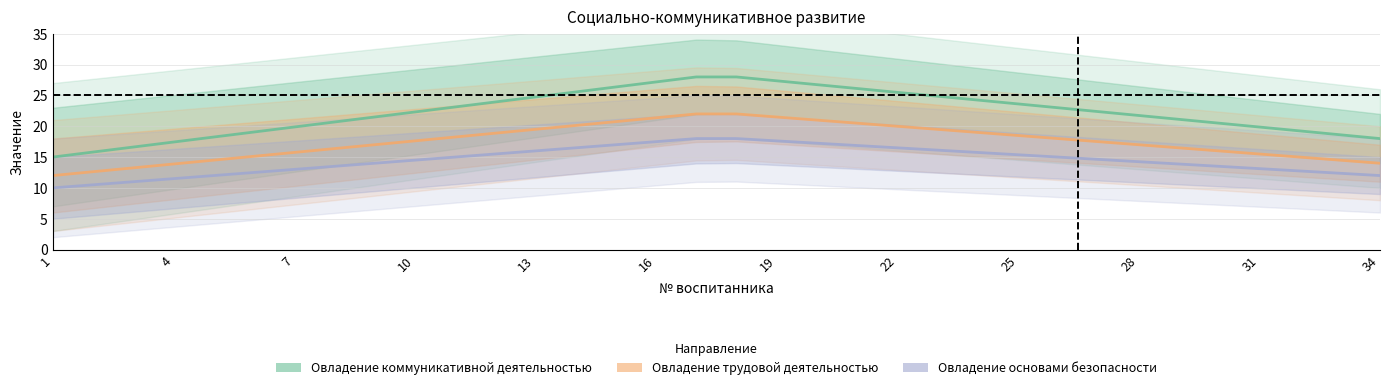

List the series in order of their peak value, lowest first.

Овладение основами безопасности, Овладение трудовой деятельностью, Овладение коммуникативной деятельностью